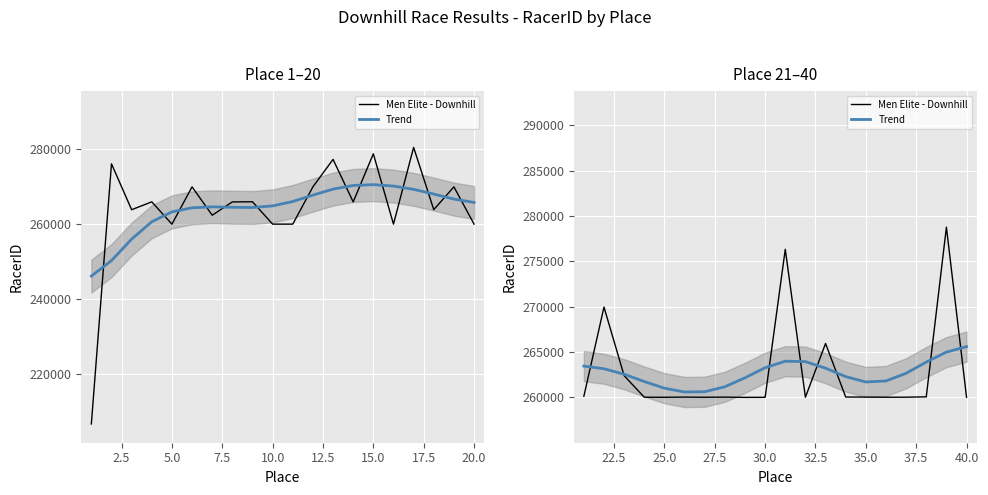

How many lines are shown in the chart?

2